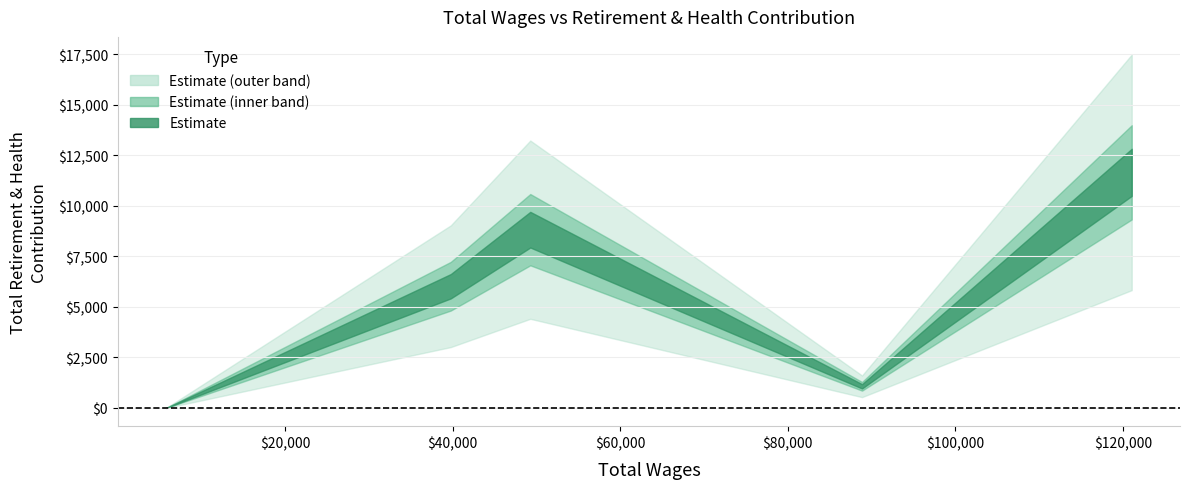

True or false: retirement_health has a value of 1070 at retirement_health.

True